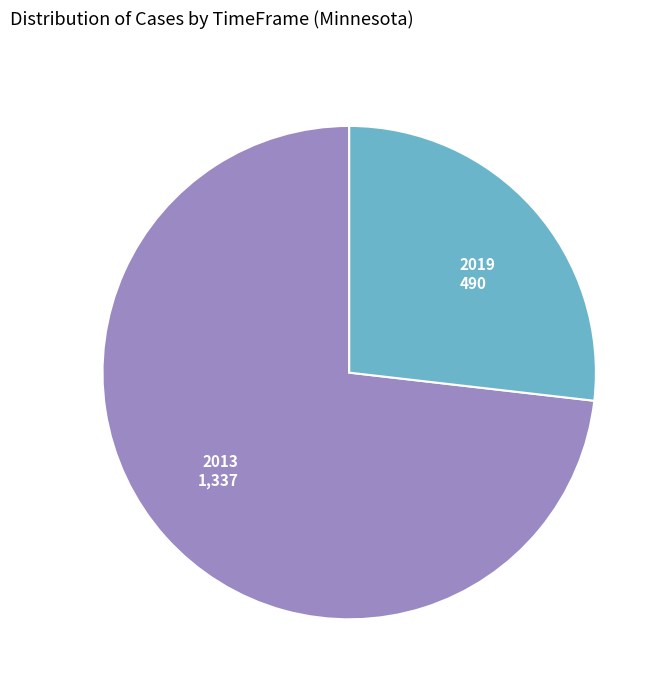

Is it true that 2013 is 64% of the pie?

False